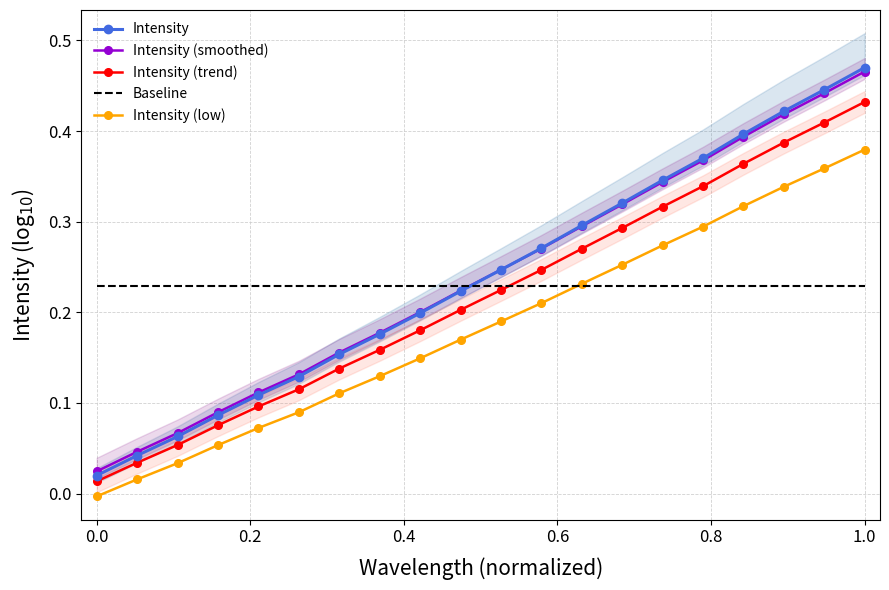

How many values in Intensity (low) are above zero?

19